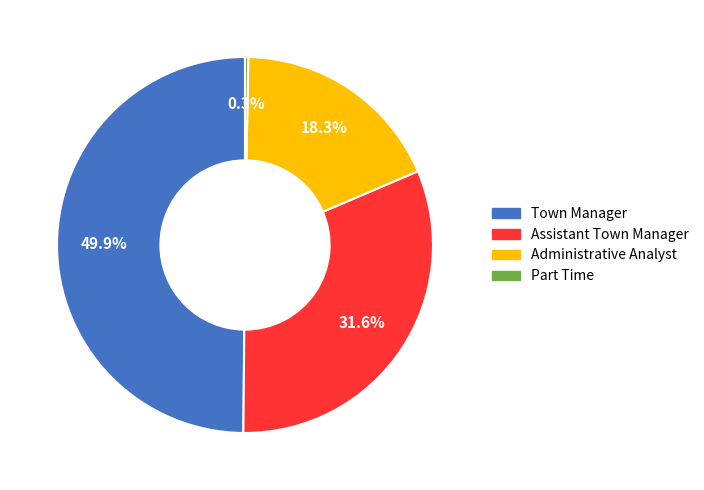

Does Administrative Analyst account for over 50% of the chart?

No